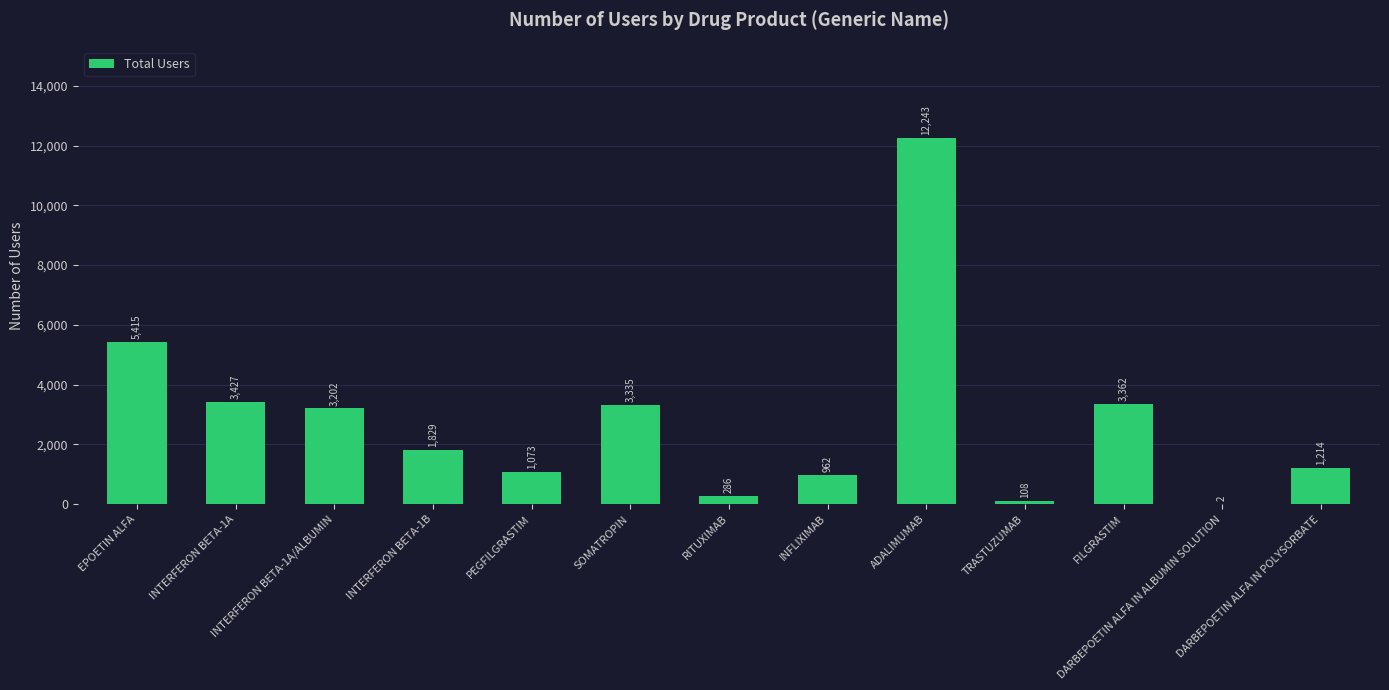

Between TRASTUZUMAB and INTERFERON BETA-1A/ALBUMIN, which is larger?

INTERFERON BETA-1A/ALBUMIN